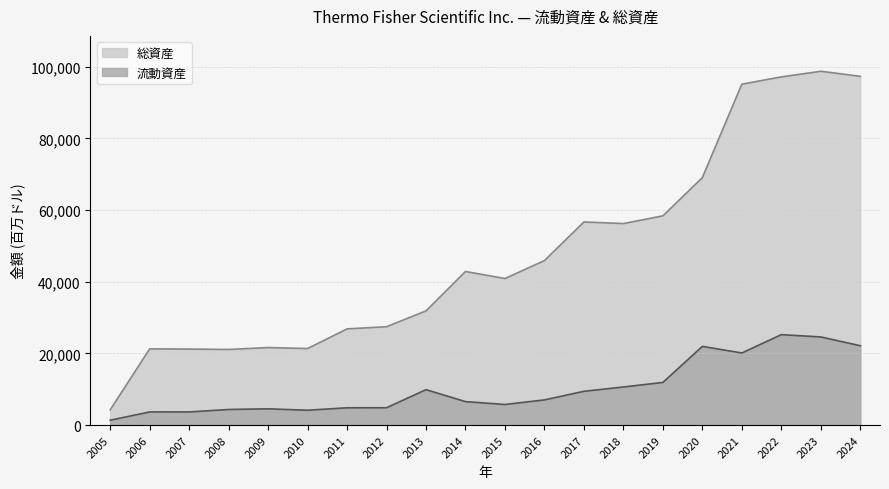

Where does the 流動資産 series first go above 7021?

2013